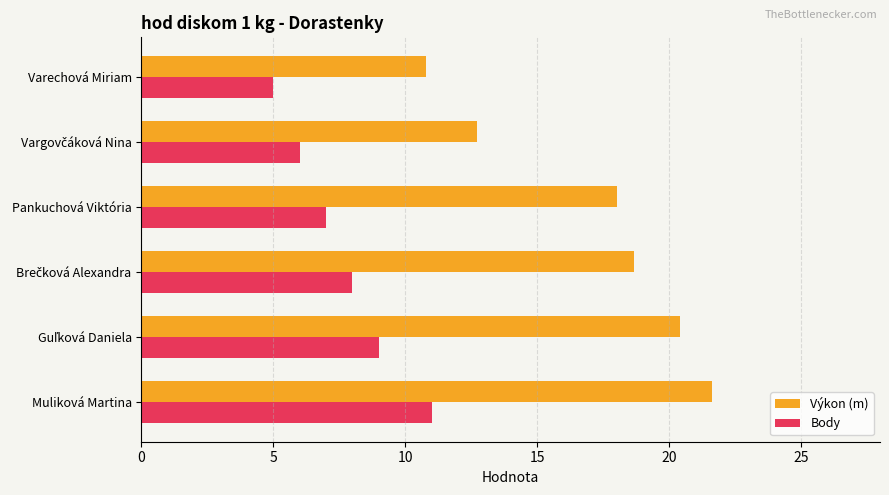

What is the difference between the maximum and minimum values in the Body series?

6.0